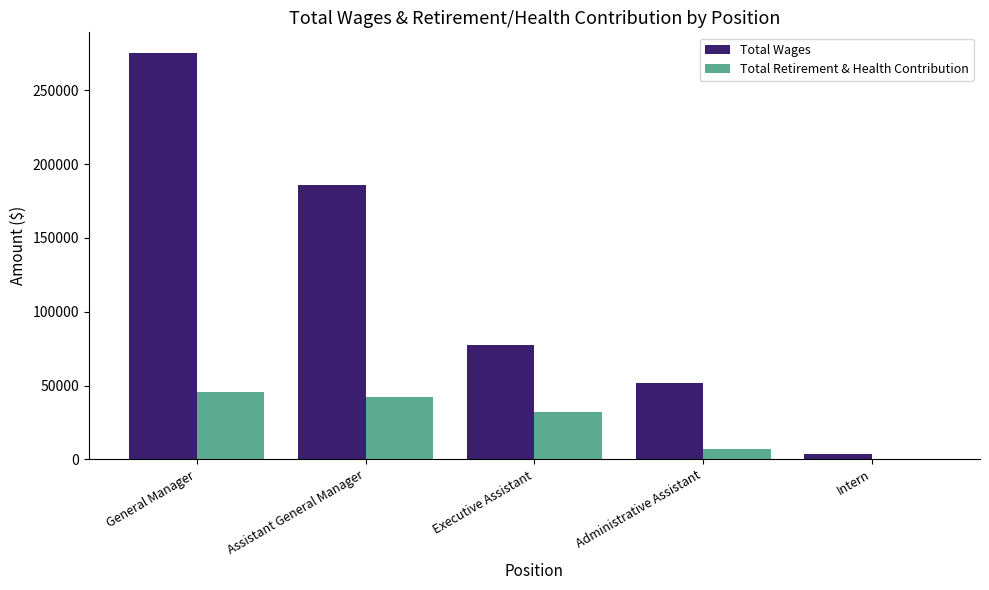

True or false: Total Wages has a value of 185861 at Assistant General Manager.

True